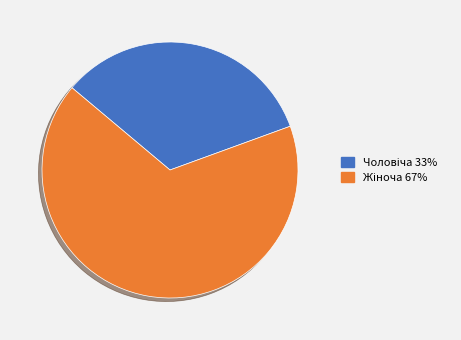

How many slices are in this pie chart?

2